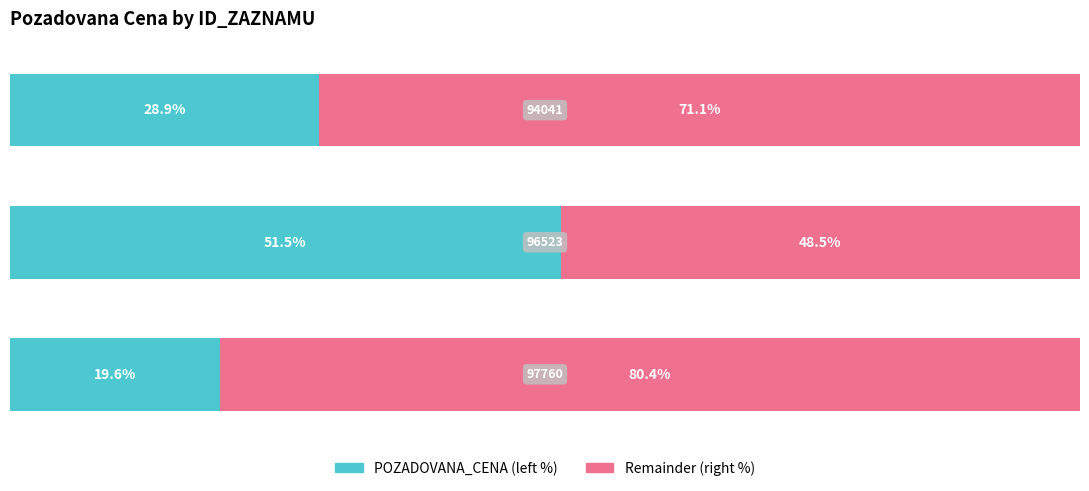

List the series in order of their peak value, lowest first.

POZADOVANA_CENA (left %), Remainder (right %)